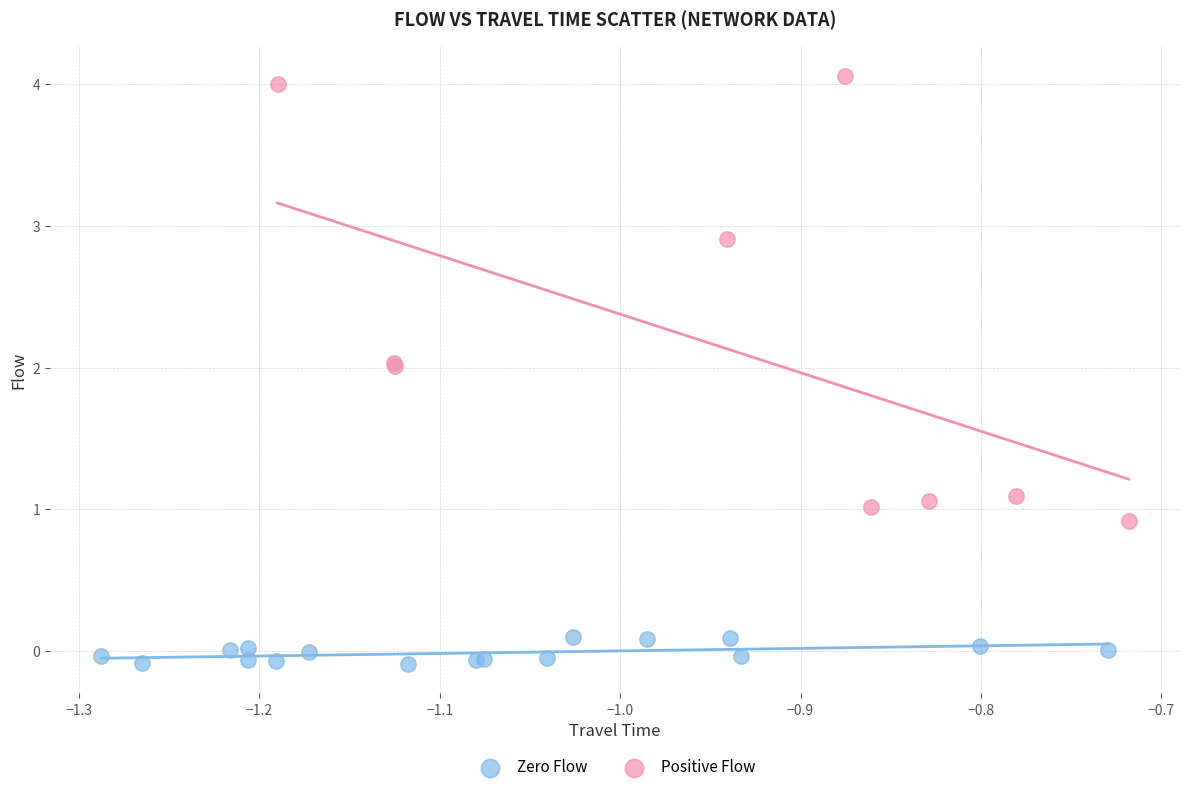

What are all the series names shown in the legend?

Zero Flow, Positive Flow